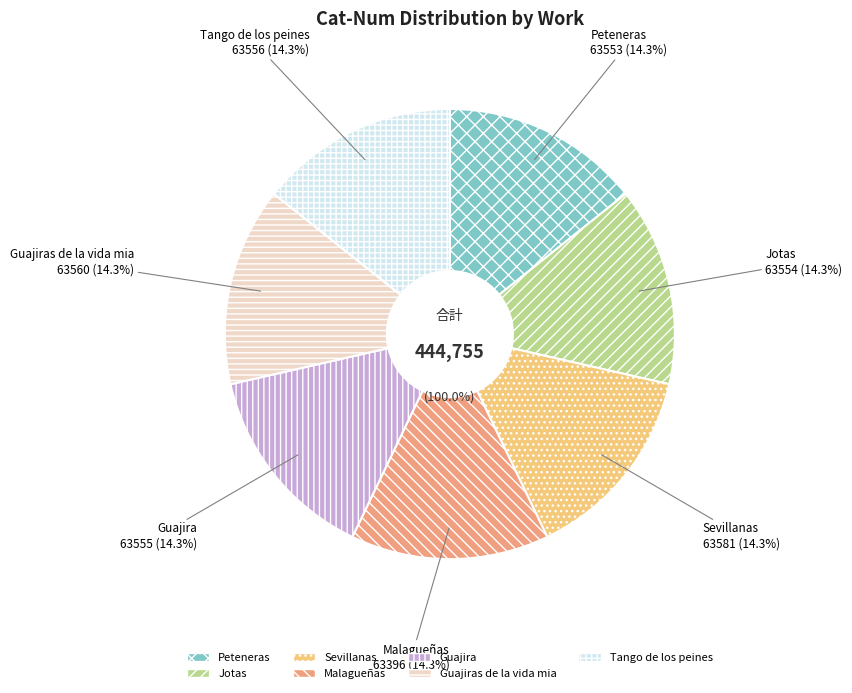

To the nearest percent, what is the average slice percentage?

14%